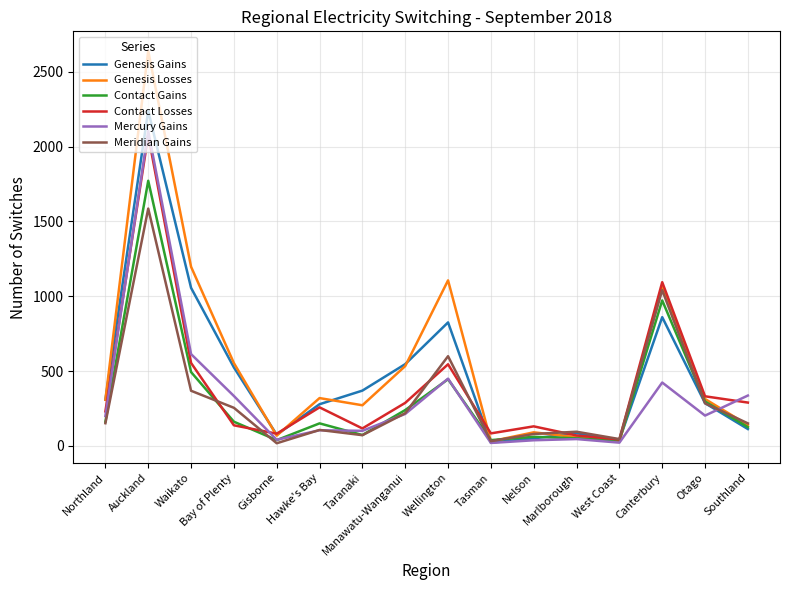

Which series has the widest spread of values?

Genesis Losses